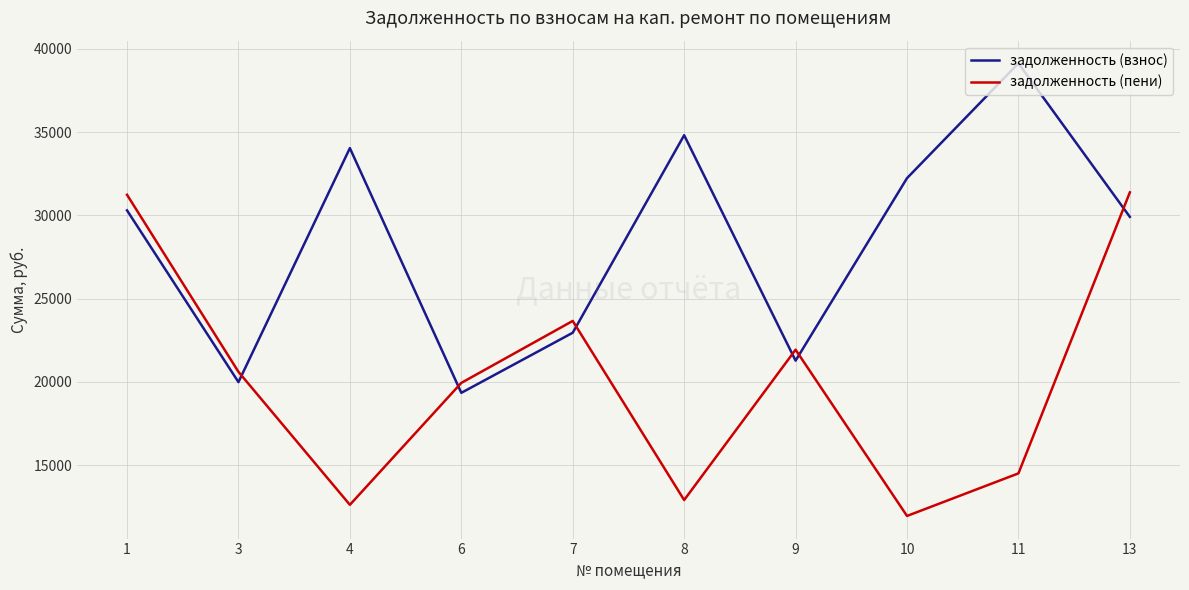

What is the maximum value for задолженность (пени)?

31384.0